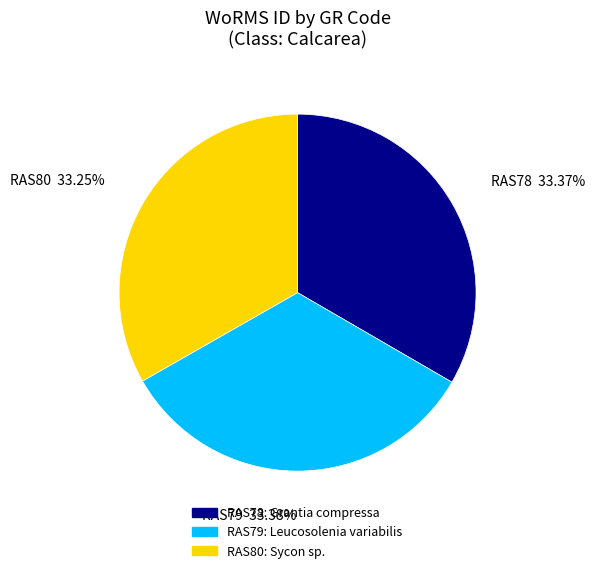

How many slices are in this pie chart?

3